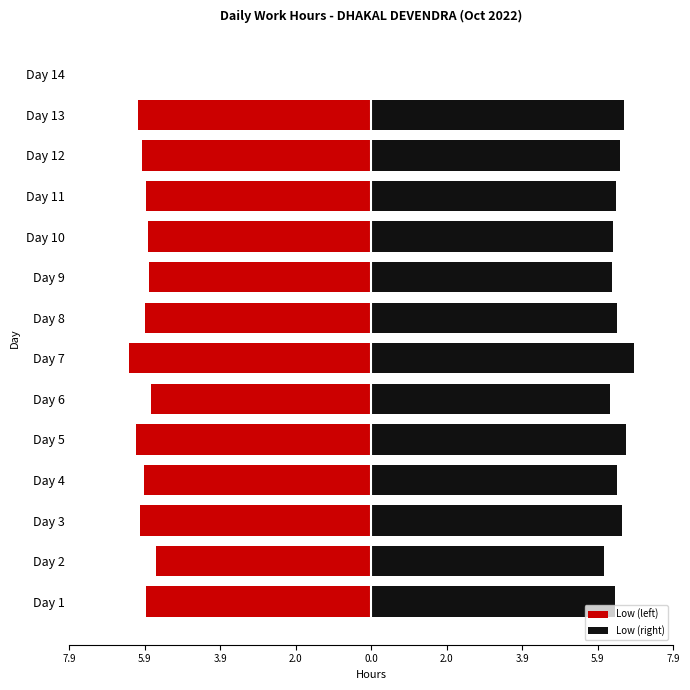

Which series has the largest total across all categories?

Low (right)